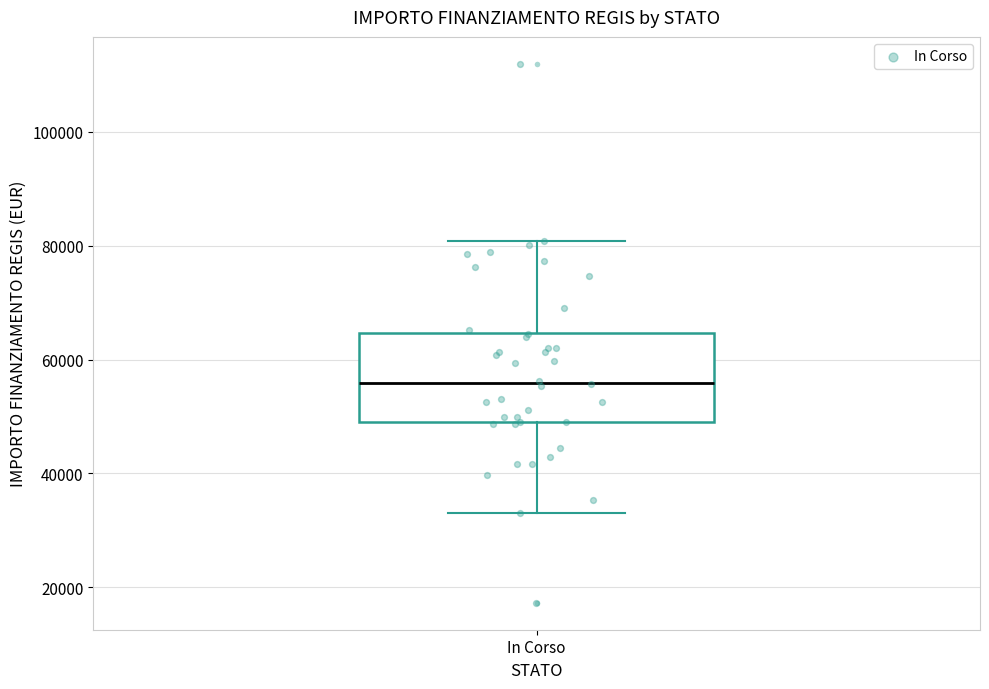

Where is the lower edge of the box for In Corso on the y-axis? The values are not printed on the chart, so give them approximately, as read against the axis.

50000